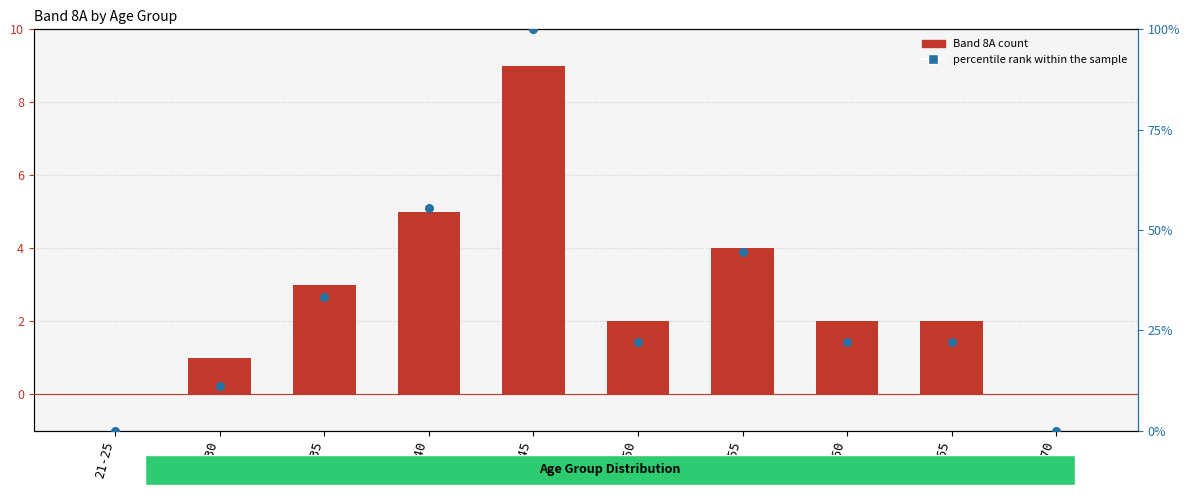

Which series contains the lowest Y value?

Band 8A